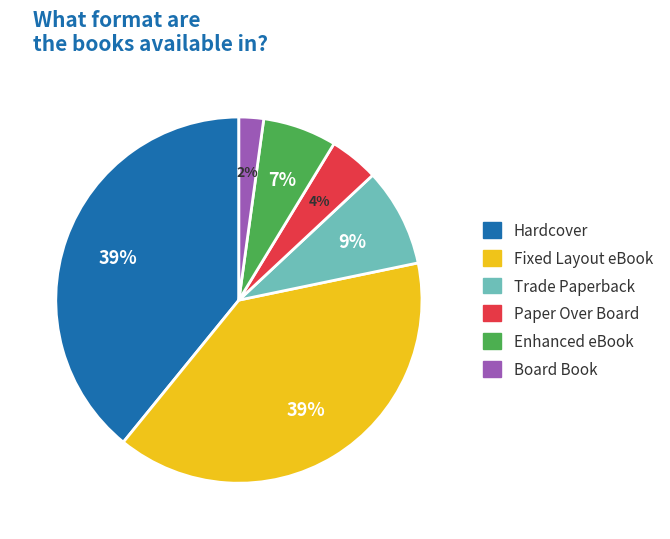

The Enhanced eBook slice represents 20% of the pie. True or false?

False